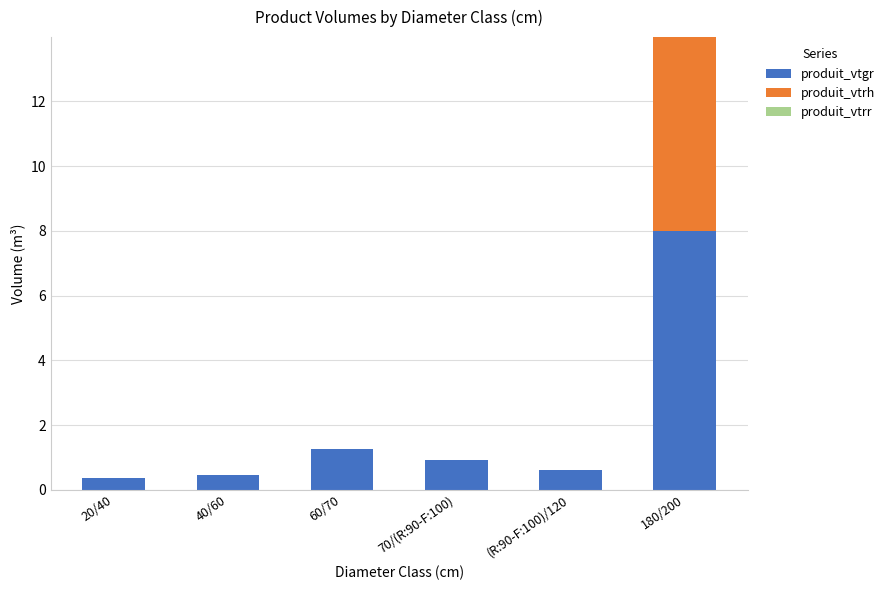

What is the highest value of the produit_vtgr series?

8.0